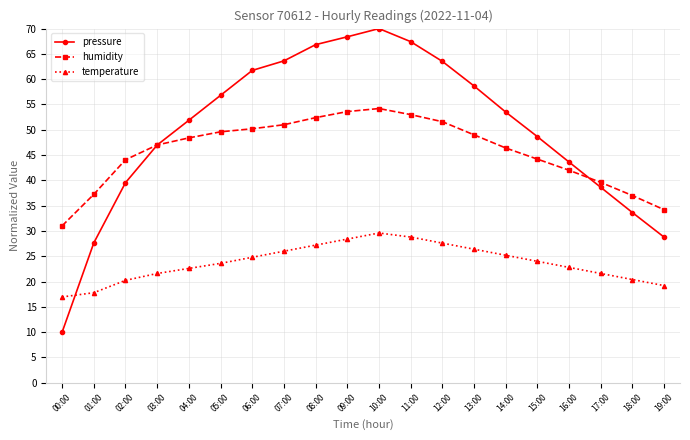

List the series in order of their overall mean, highest first.

pressure, humidity, temperature